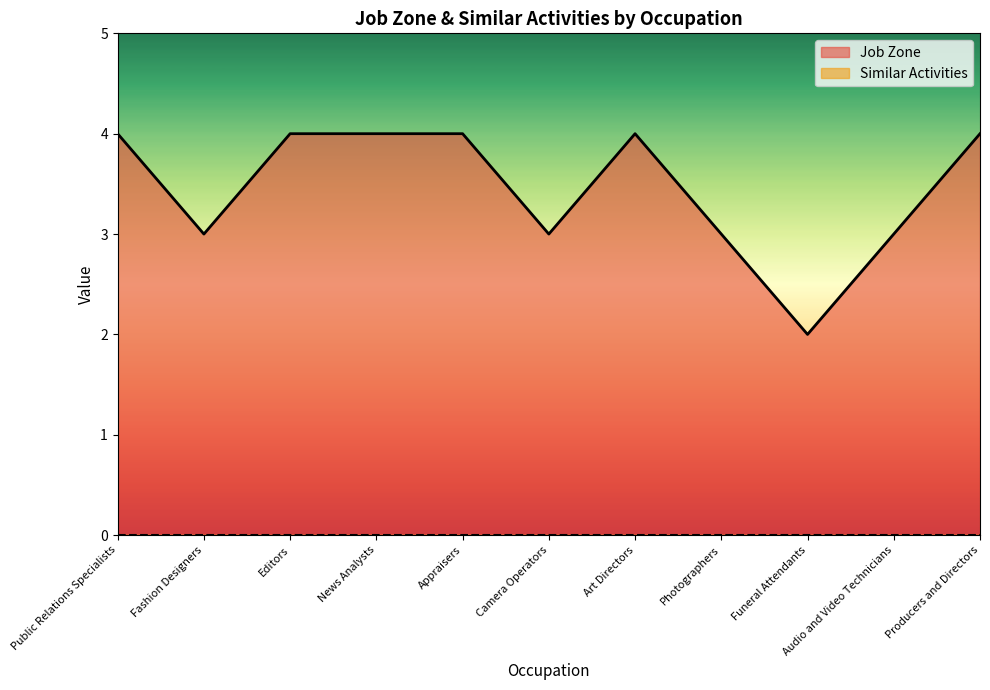

List the labels in order of value, smallest first.

Funeral Attendants, Fashion Designers, Camera Operators, Photographers, Audio and Video Technicians, Public Relations Specialists, Editors, News Analysts, Appraisers, Art Directors, Producers and Directors